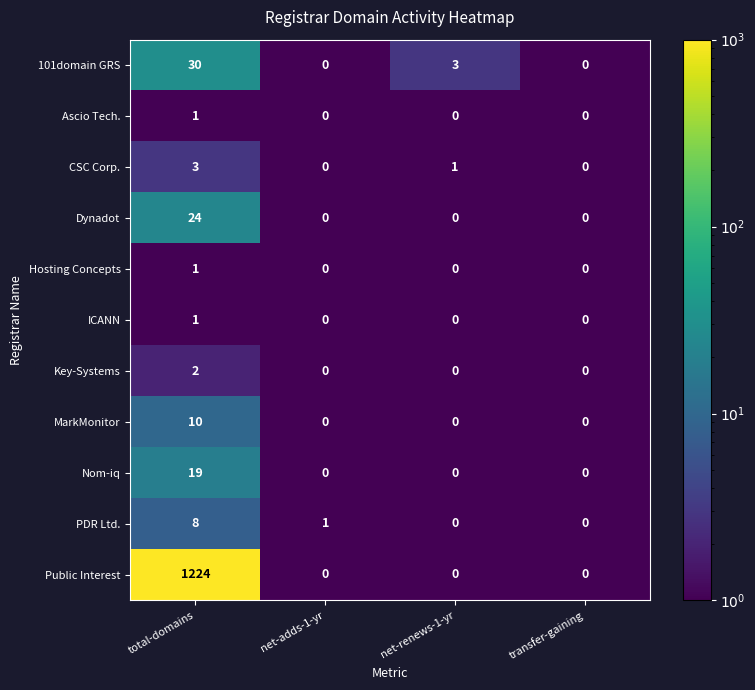

At how many categories does at least one series exceed 373?

1